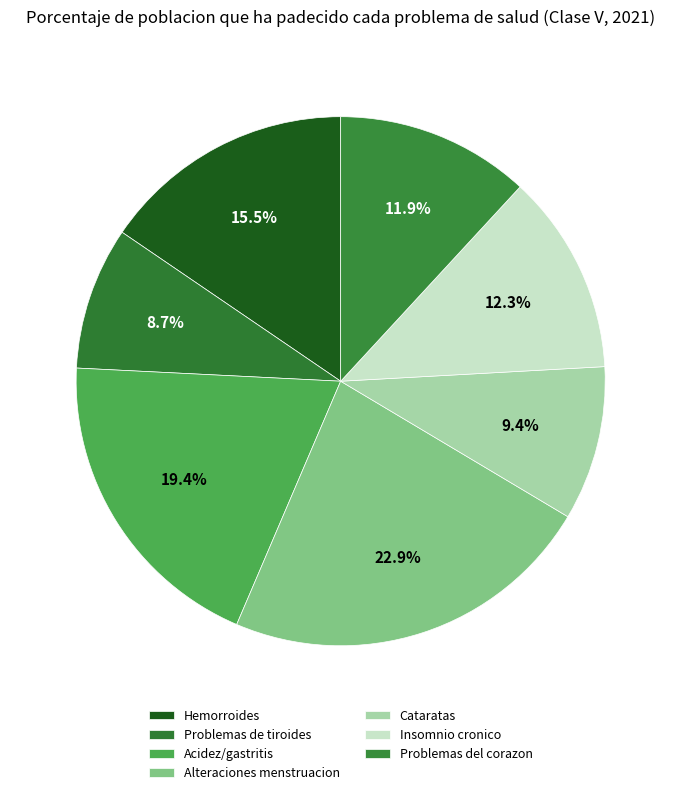

Count the number of slices in the pie.

7